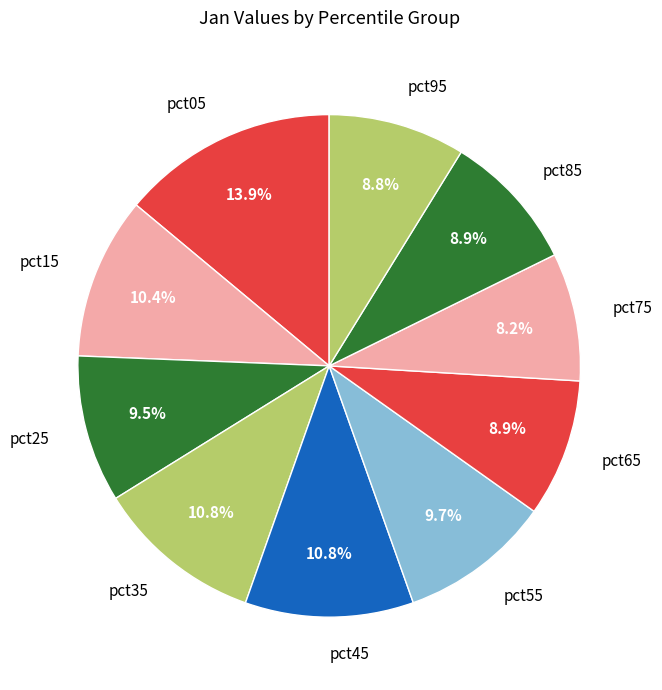

Approximately how many times larger is the value at pct85 compared to pct35?

0.8